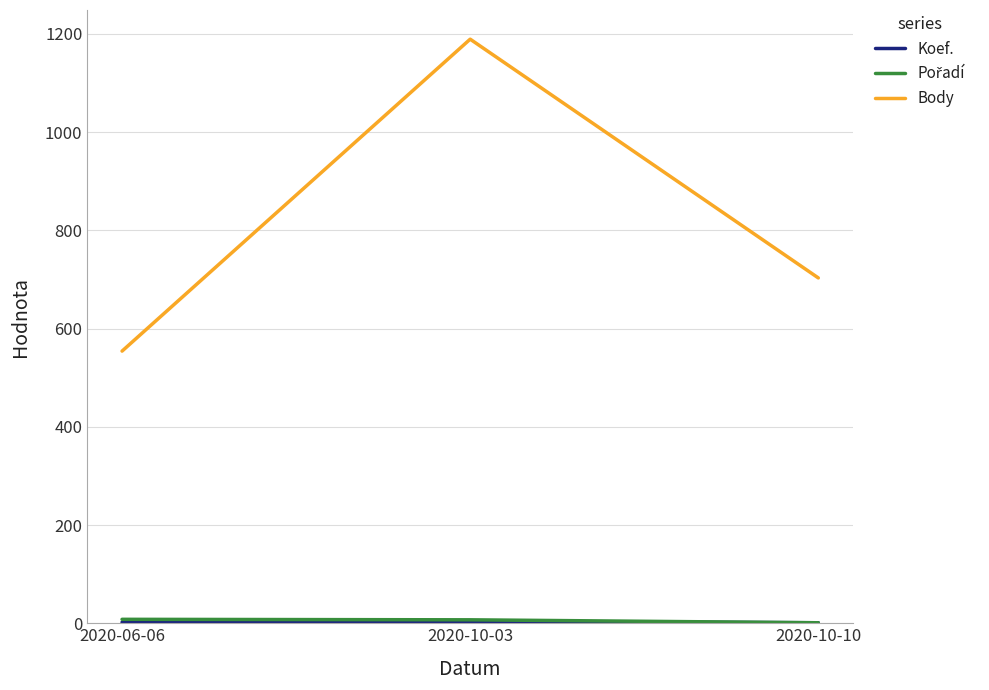

What is the minimum value shown in the chart?

1